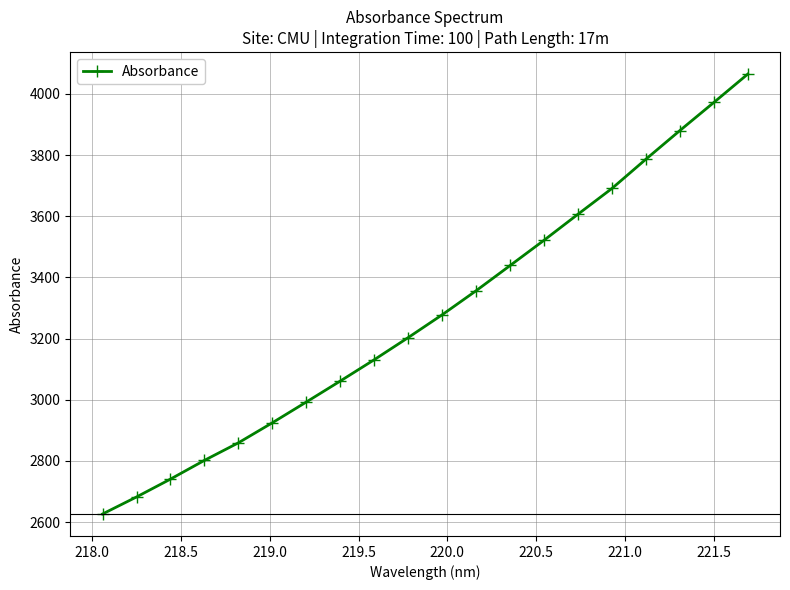

True or false: there are more than 0 points higher than both neighbors.

False